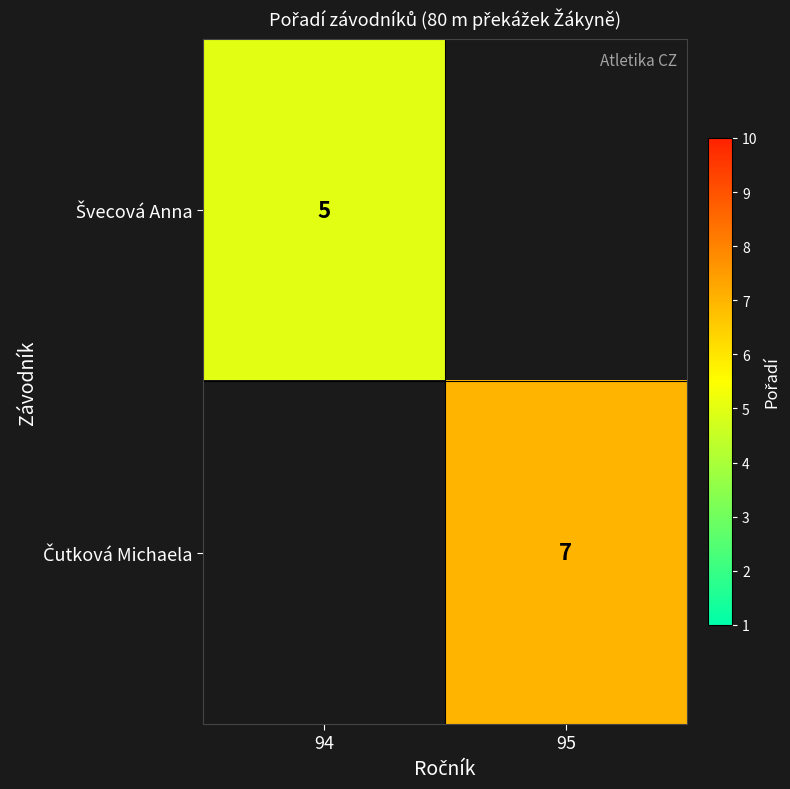

What is the minimum value shown in the chart?

5.0